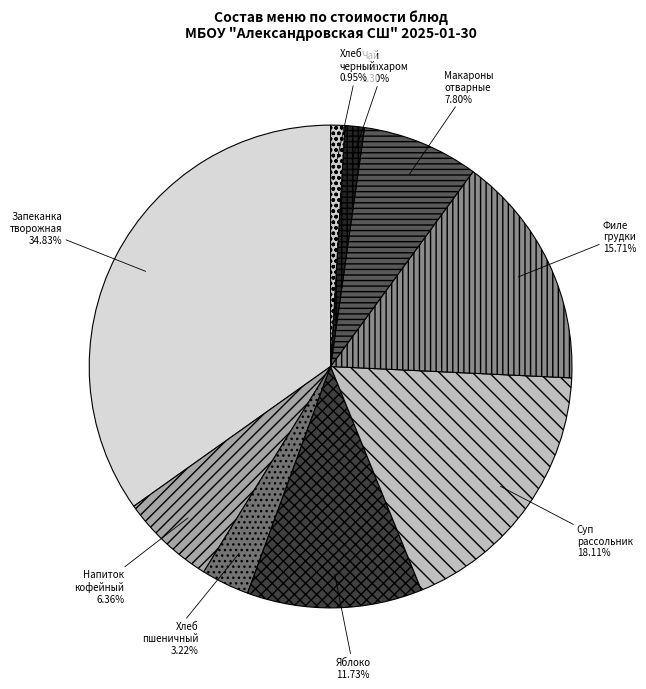

Which category has the biggest portion of the pie?

Запеканка творожная